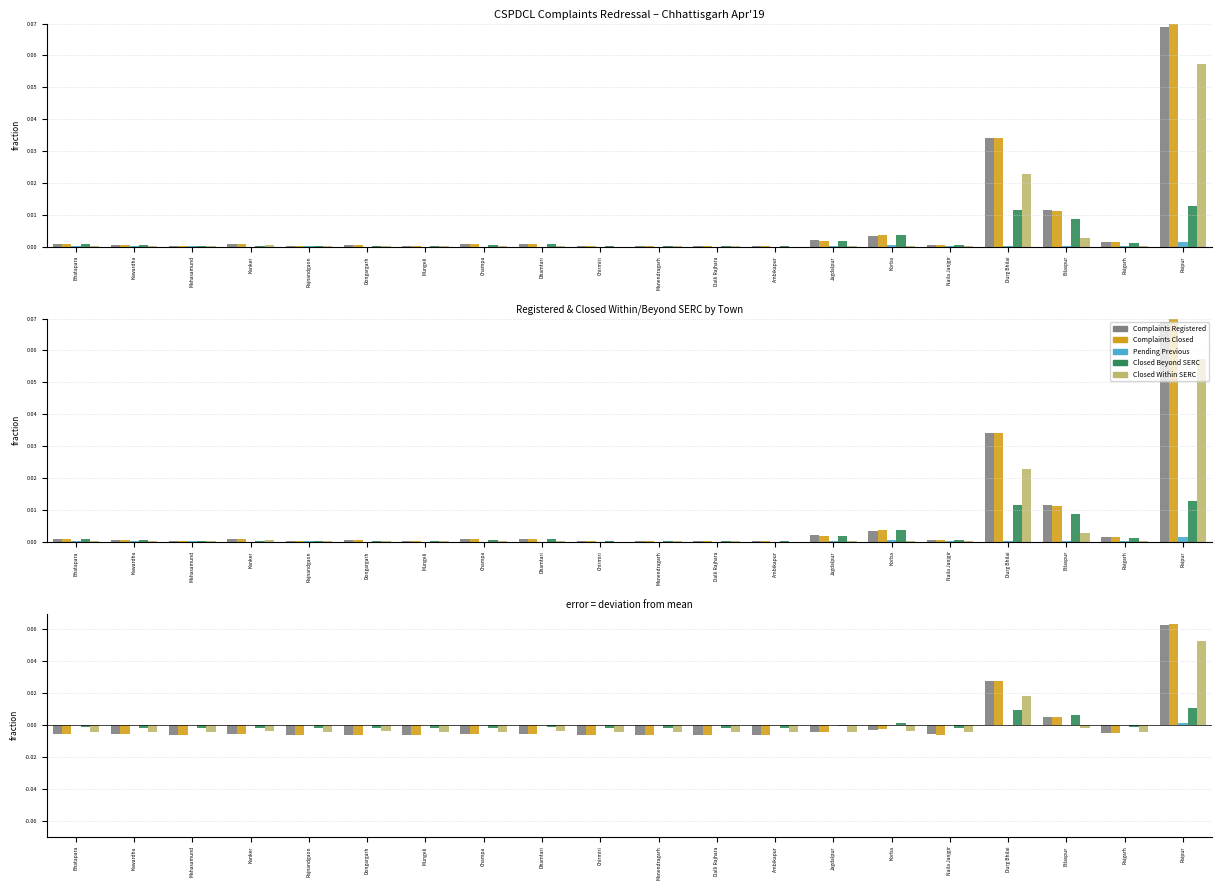

Rank the categories by Complaints Closed value from highest to lowest.

Raipur, Durg Bhilai, Bilaspur, Korba, Jagdalpur, Raigarh, Dhamtari, Bhatapara, Kanker, Champa, Kawardha, Naila Janjgir, Dongargarh, Mahasamund, Rajnandgaon, Ambikapur, Manendragarh, Mungeli, Dalli Rajhara, Chirmiri